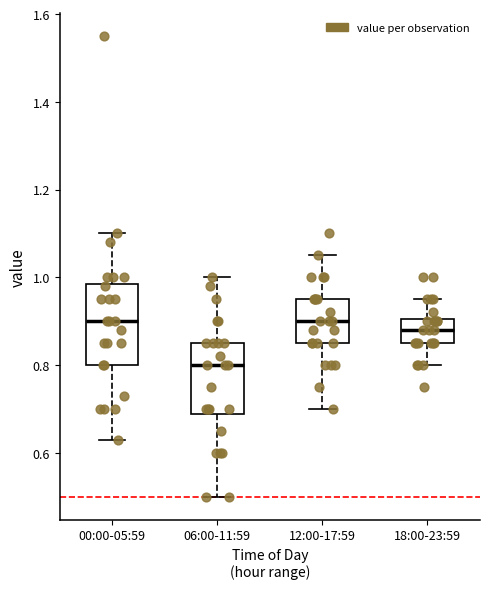

Where is the lower edge of the box for 06:00-11:59 on the y-axis? The values are not printed on the chart, so give them approximately, as read against the axis.

0.68